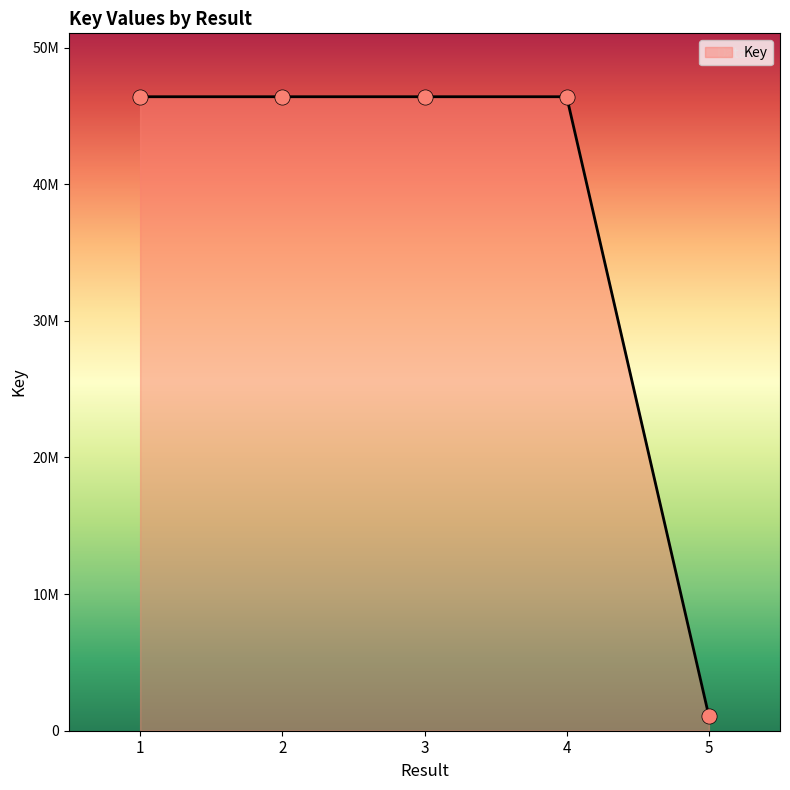

Is this an area chart (filled region under the line)?

Yes